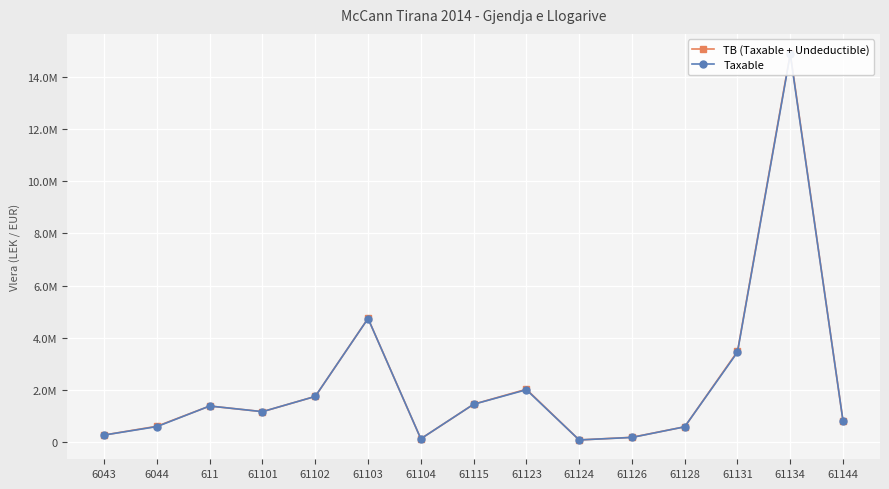

Is this an area chart (filled region under the line)?

No